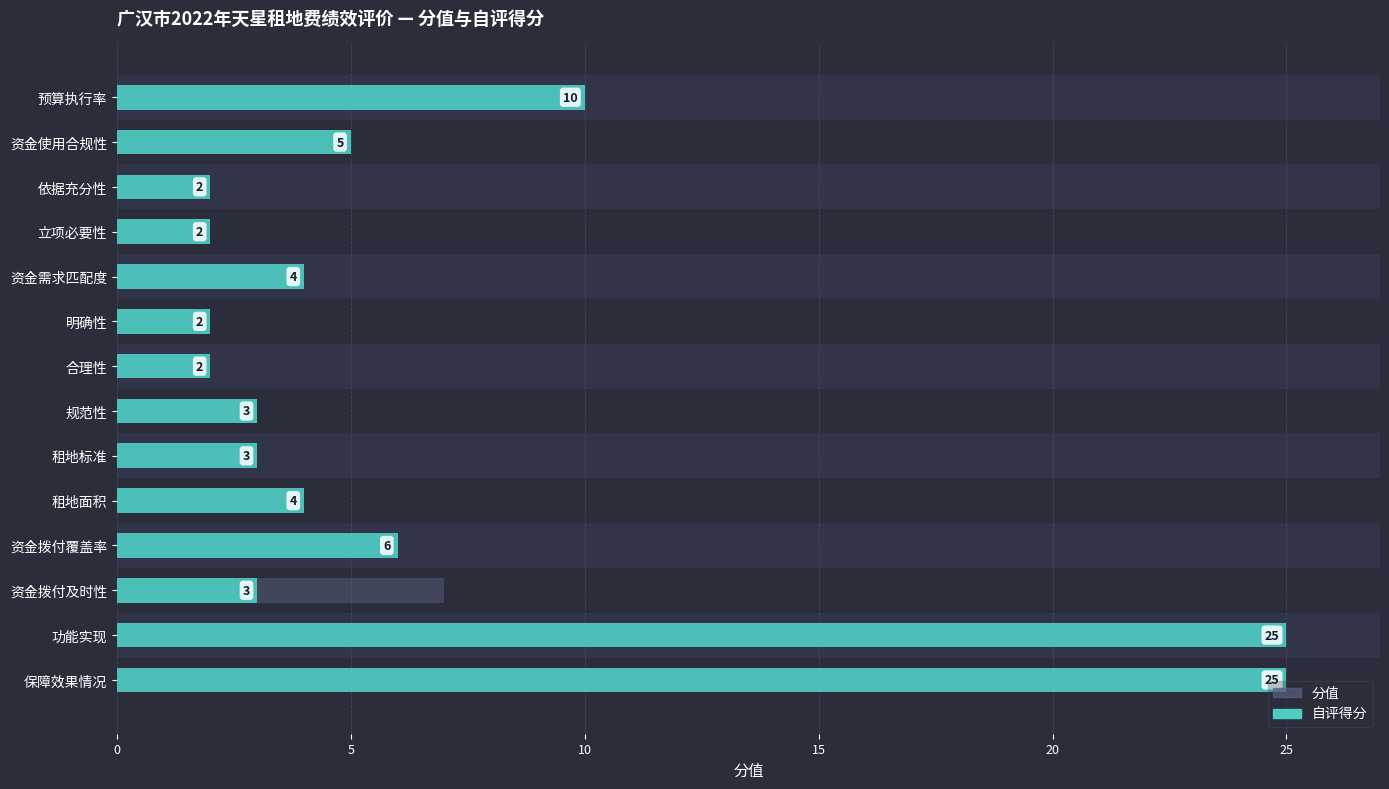

Which series changed the most between 立项必要性 and 规范性?

分值